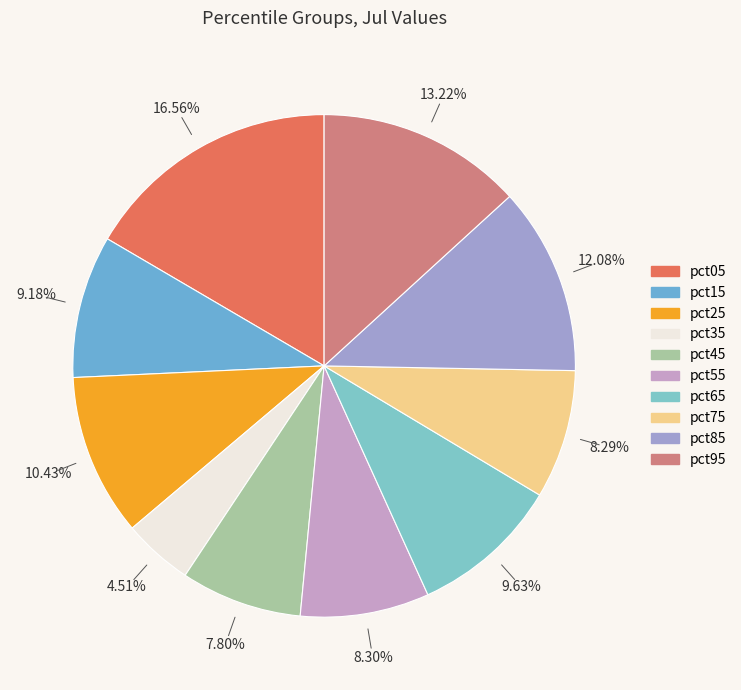

To the nearest percent, what portion does pct85 represent?

12%